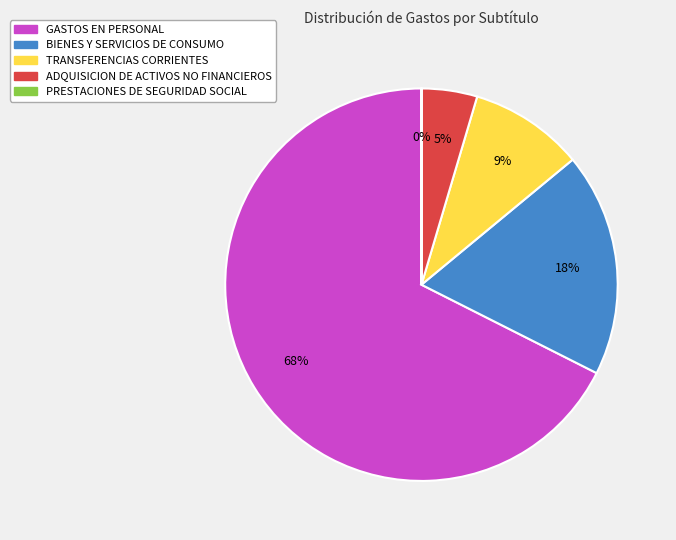

What percentage is the BIENES Y SERVICIOS DE CONSUMO slice, to the nearest percent?

18%